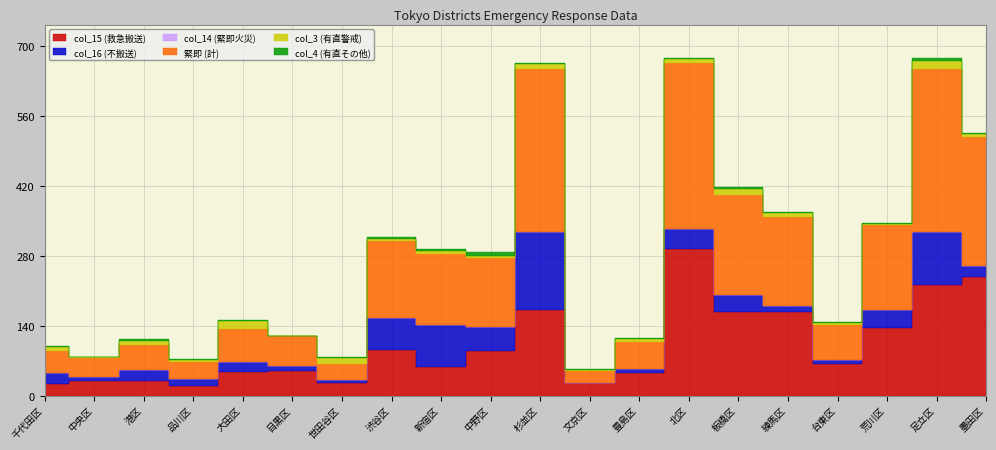

What is the highest value of the col_15 (救急搬送) series?

293